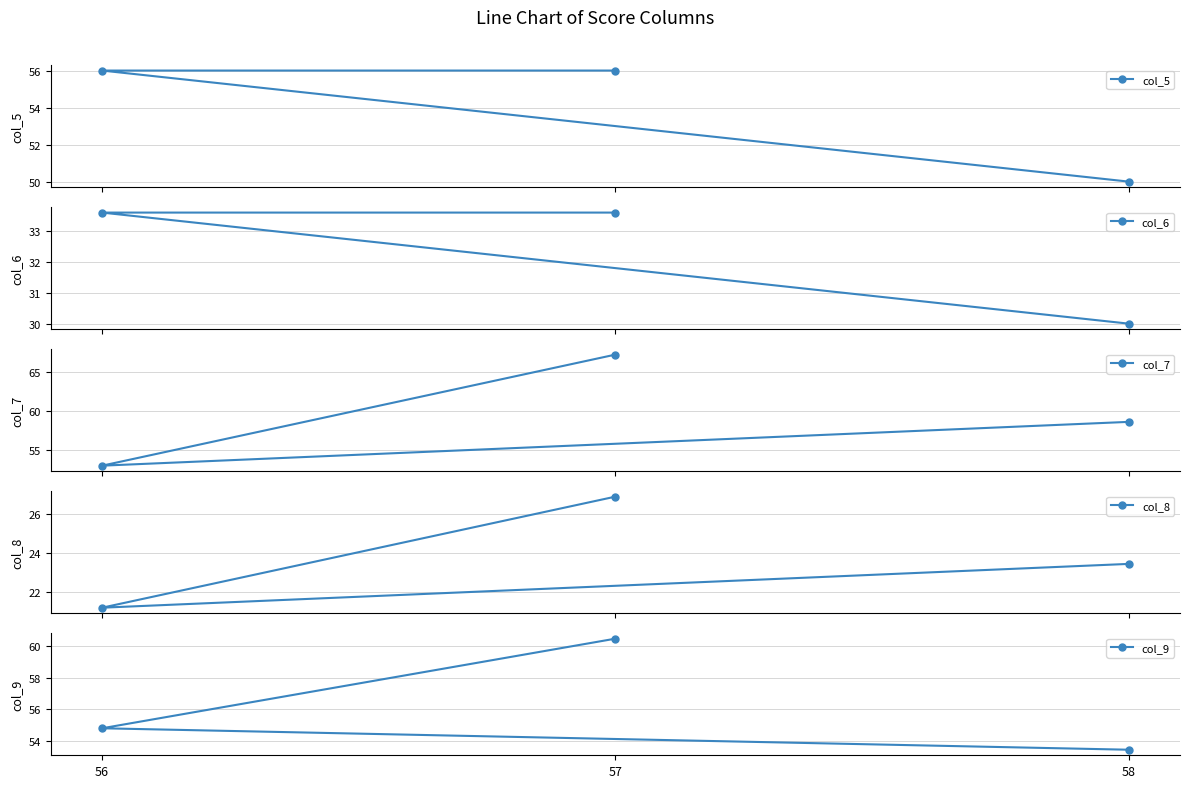

The col_7 series shows 25.6 at 56. True or false?

False